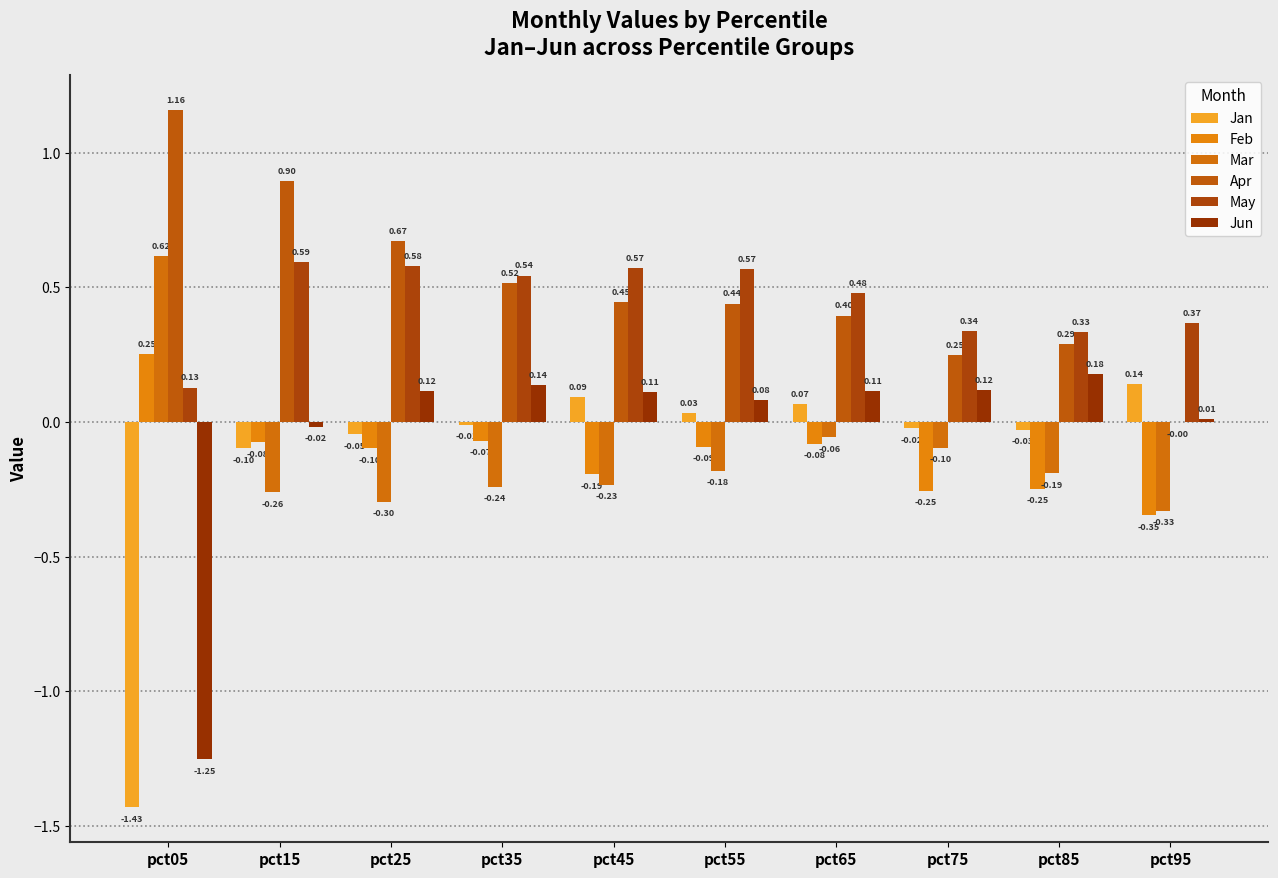

At which label is Jan closest to 0?

pct35